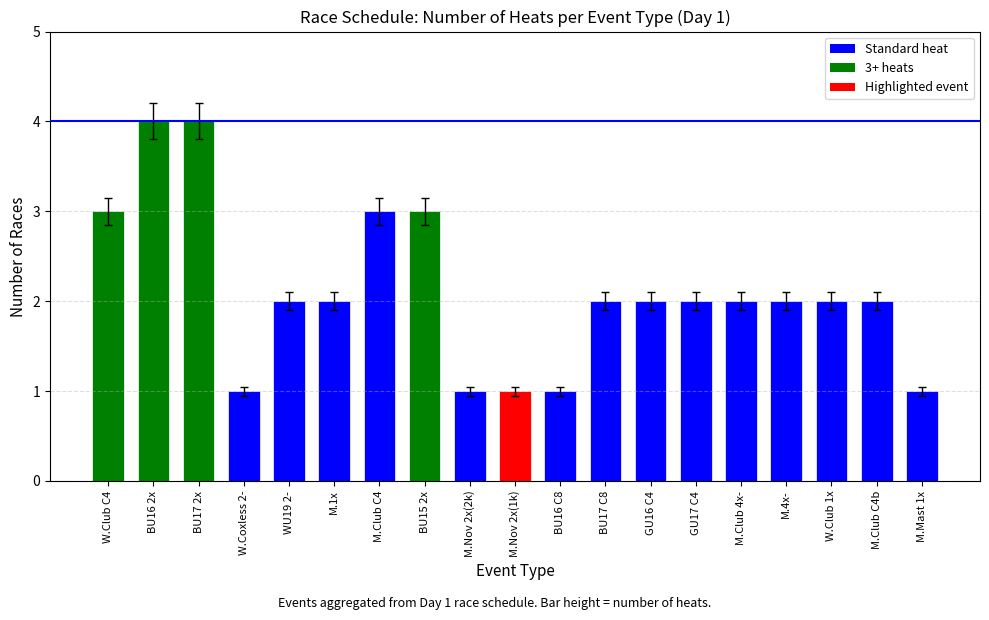

Approximately how many times larger is the value at BU17 2x compared to M.4x-?

2.0